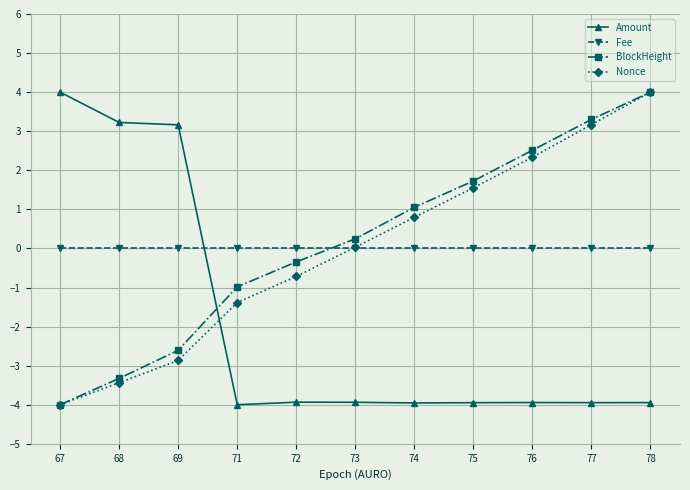

Count the number of categories in the chart.

11